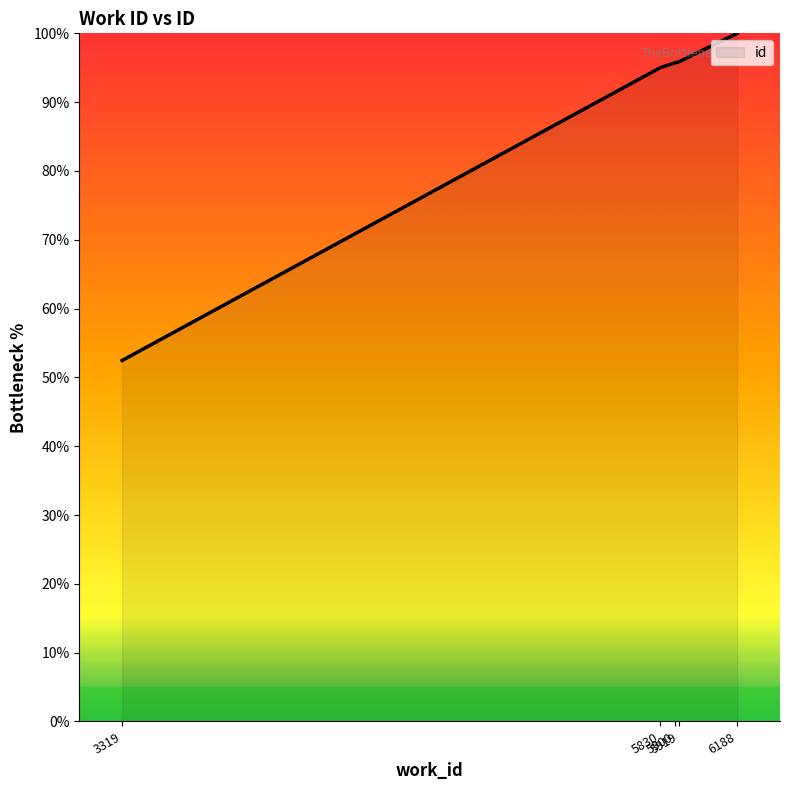

Between 3319 and 5830, which is larger?

5830